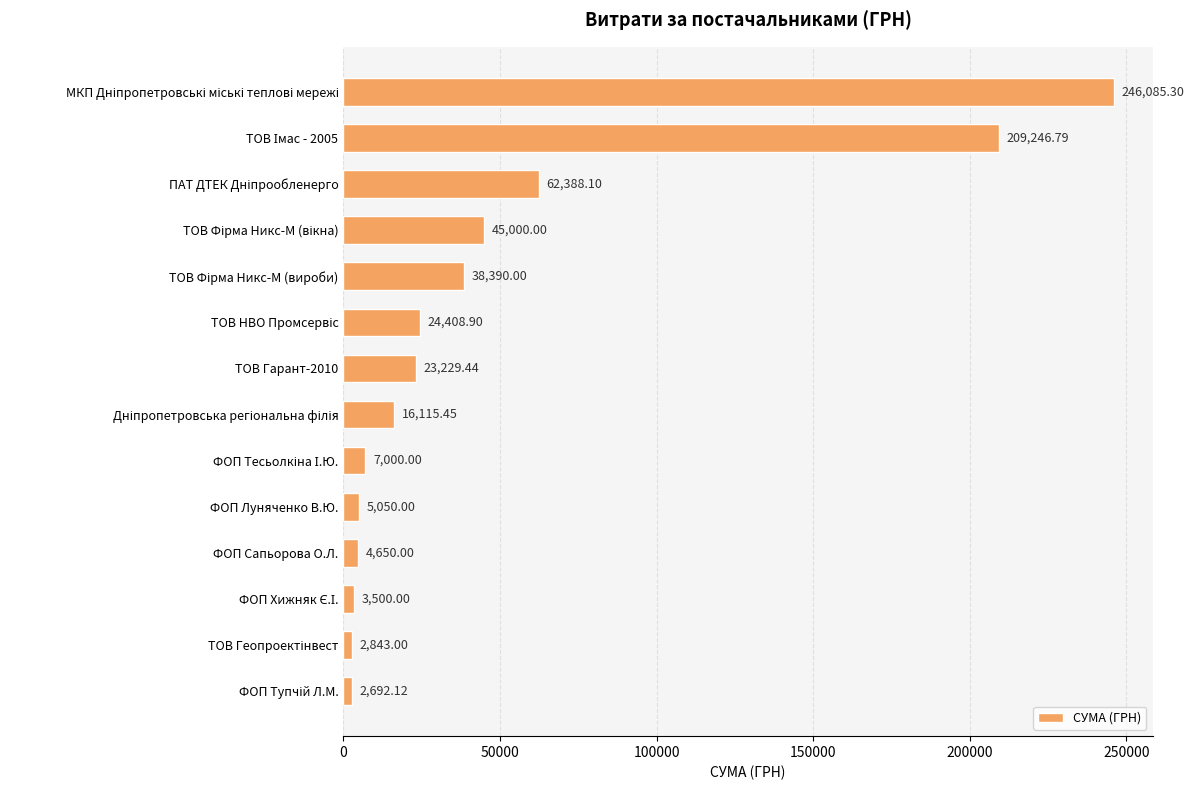

What is the label of the 5th bar from the bottom?

ФОП Луняченко В.Ю.